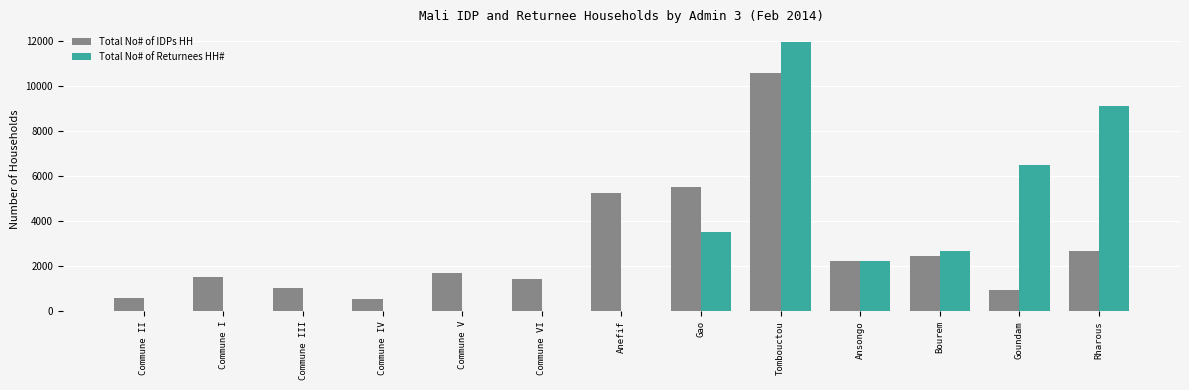

The value of Total No# of IDPs HH at Rharous is 2683. True or false?

True